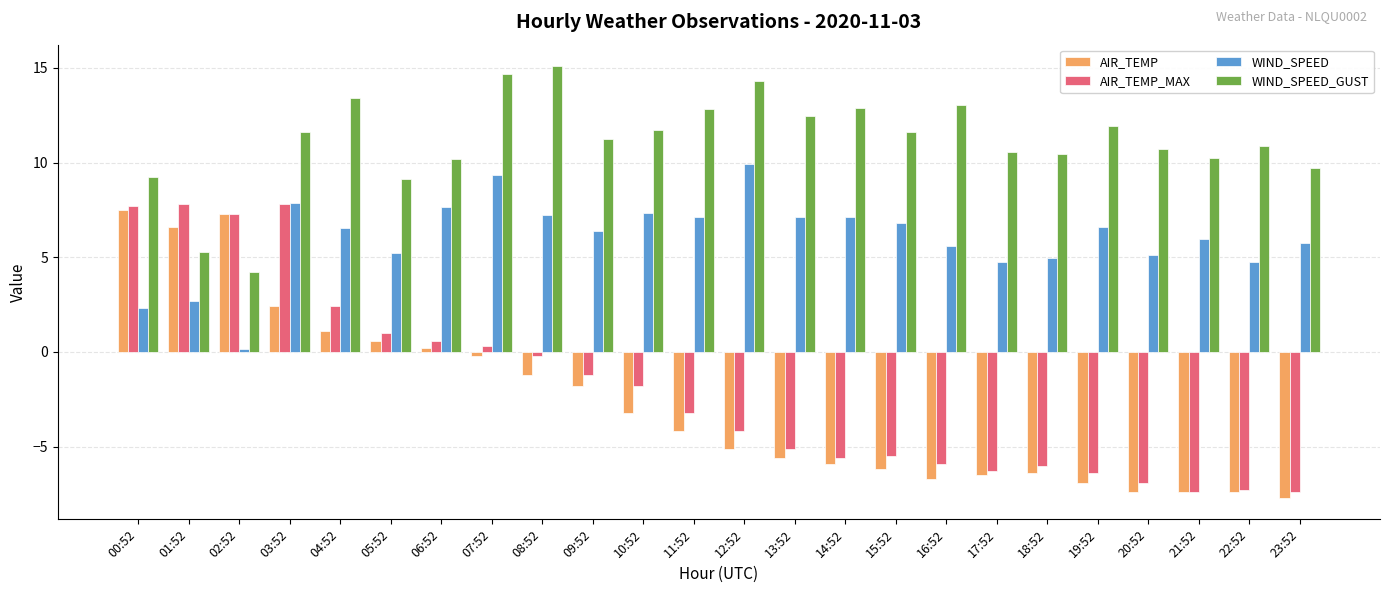

Is it true that WIND_SPEED_GUST equals 5.4 at 05:52?

False